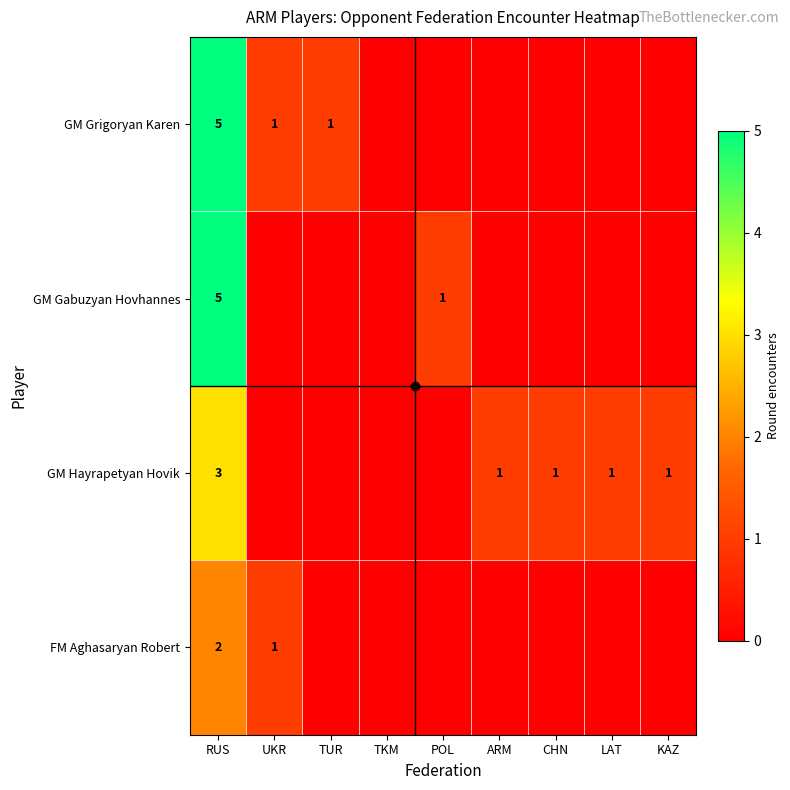

At which label is GM Grigoryan Karen closest to 2?

UKR